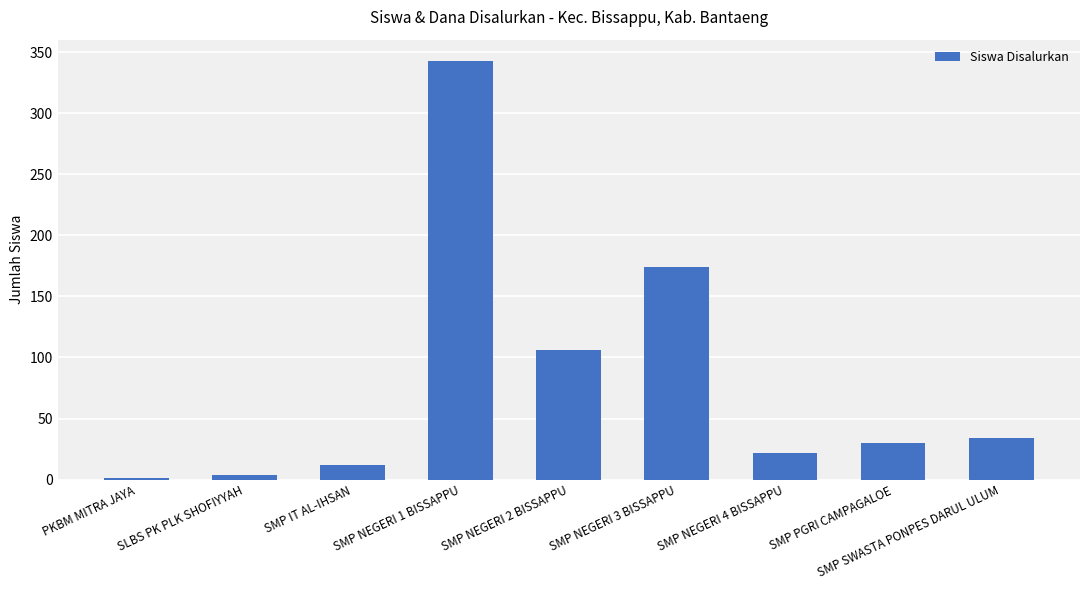

Read the value at SMP SWASTA PONPES DARUL ULUM, to the nearest 50.

50